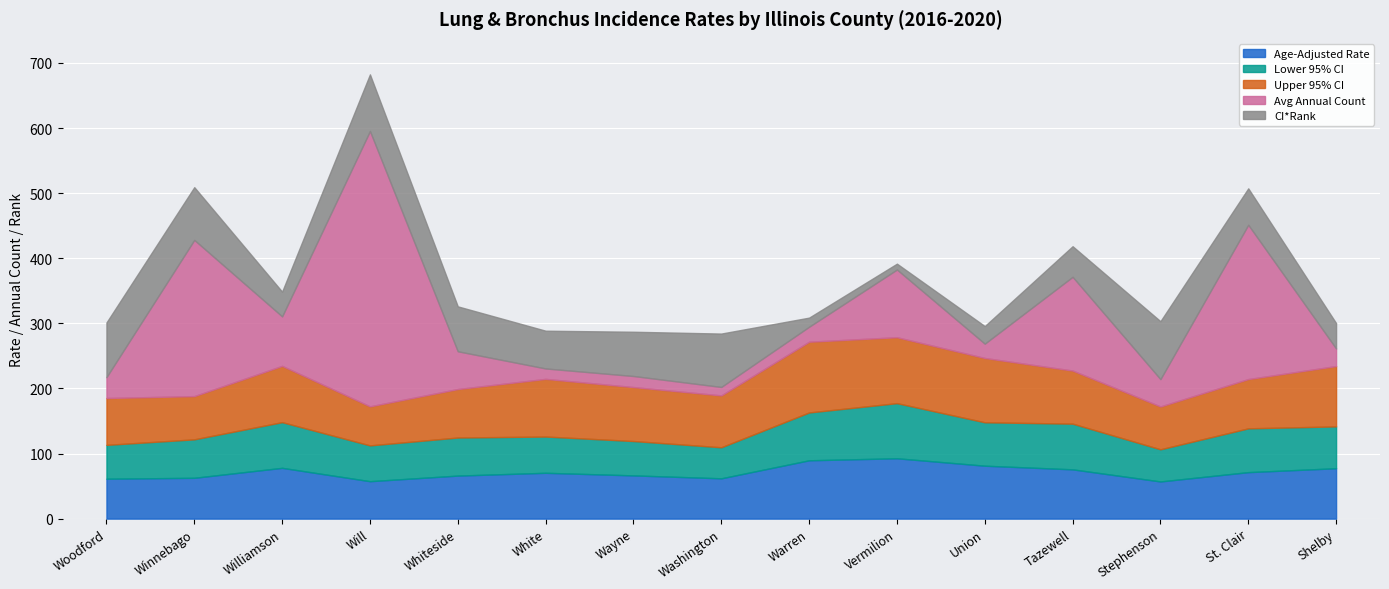

How many lines are shown in the chart?

5